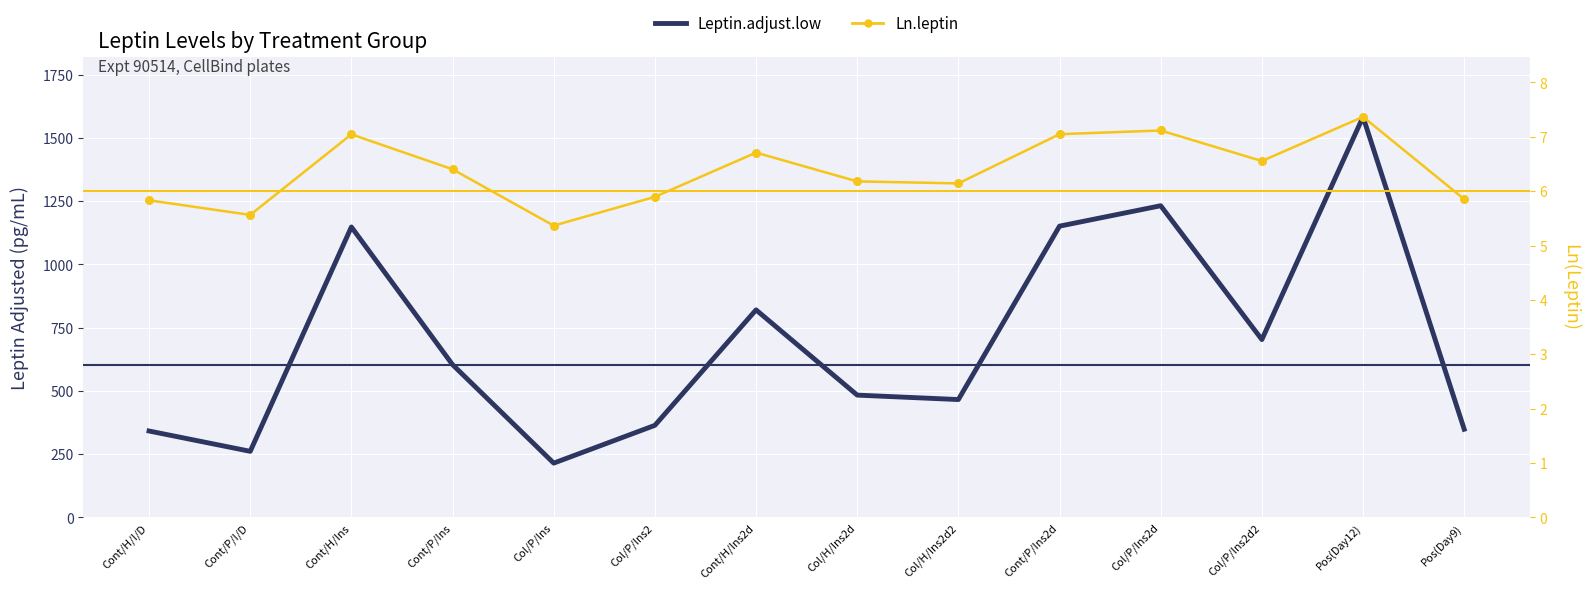

Is the value of Ln.leptin at Col/P/Ins2 greater than the value of Leptin.adjust.low at Cont/P/Ins2d?

No